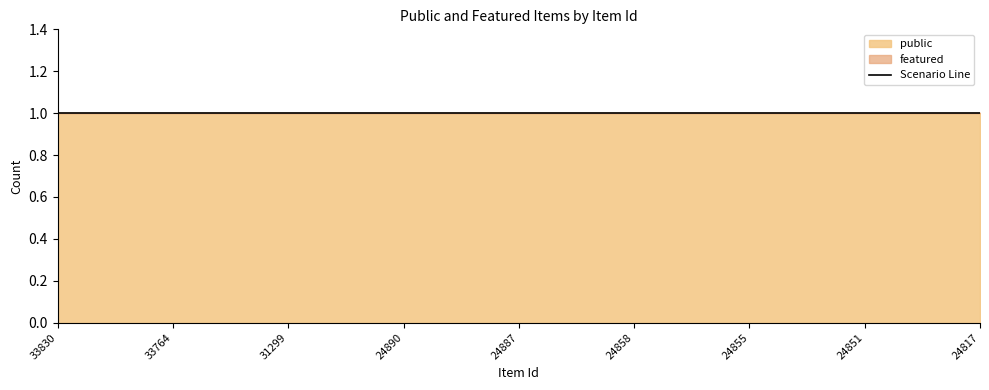

What is the value of the public point at the 23rd from the left?

1